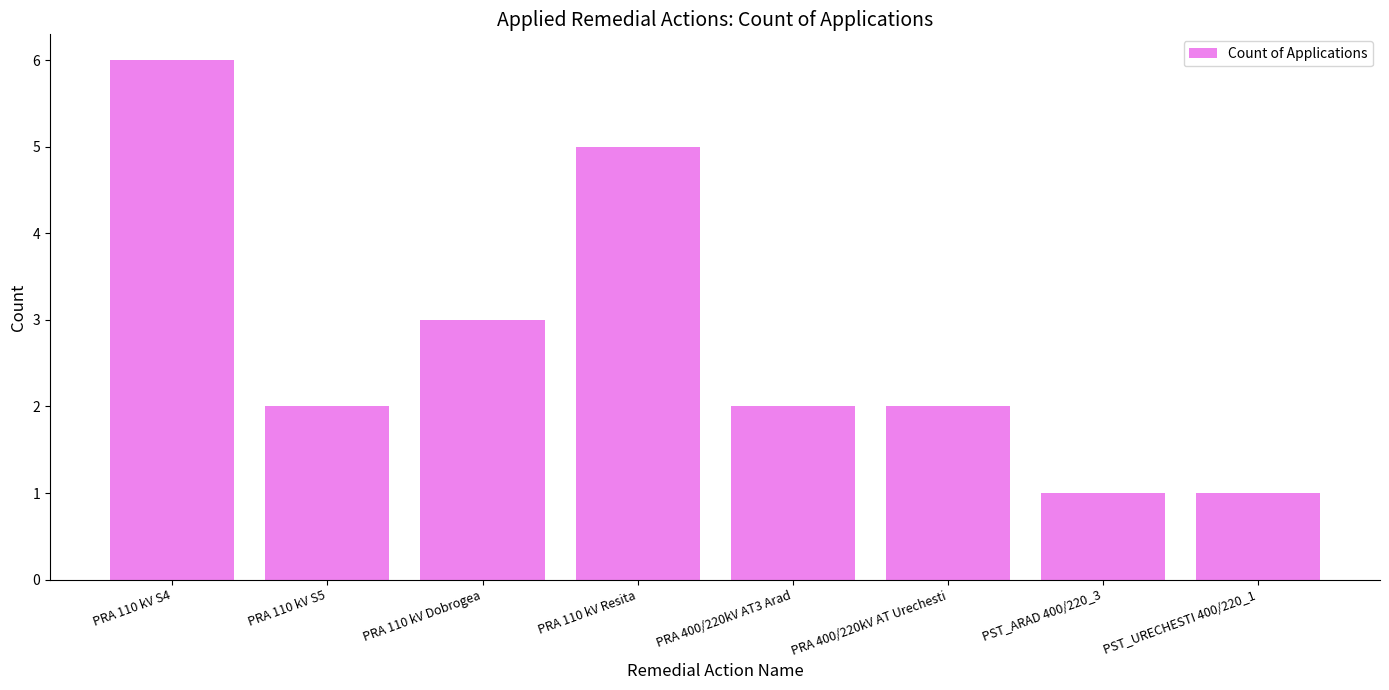

What position from the right is PRA 110 kV S4?

8